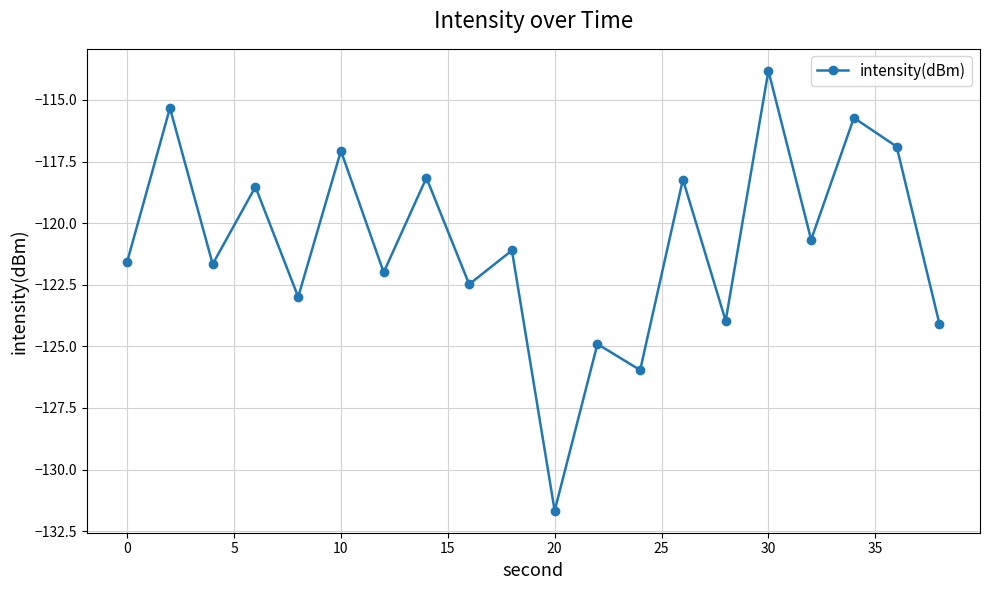

What is the value of the 6th point from the left?

-117.1